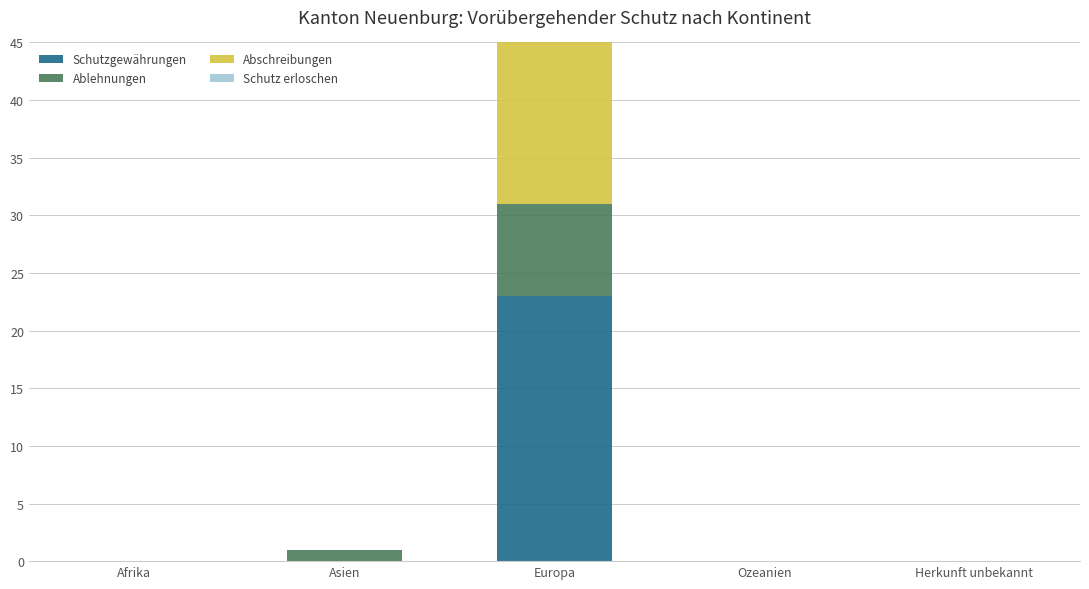

At which label does Schutzgewährungen reach its minimum?

Afrika